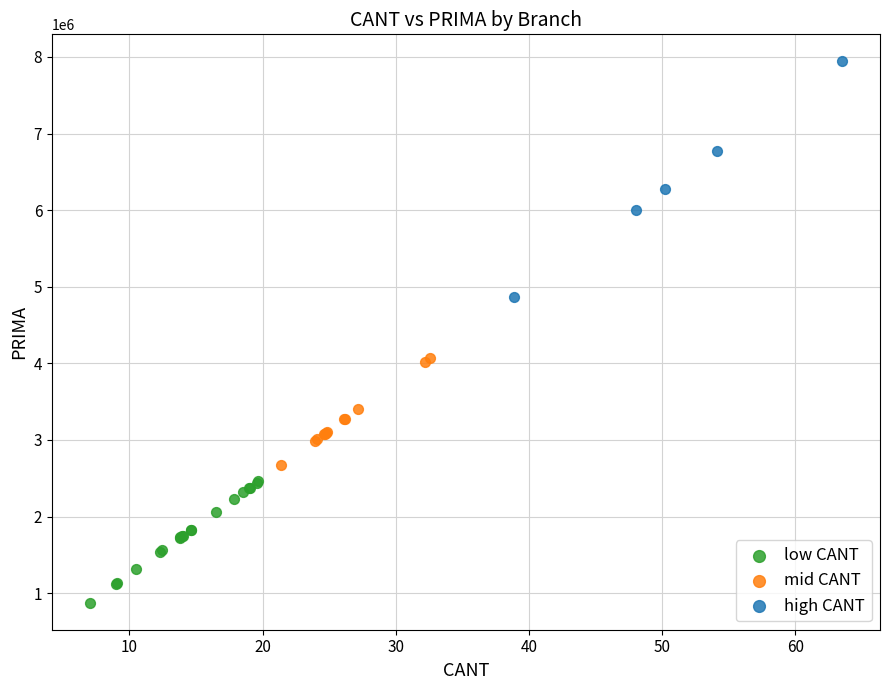

Which series has the largest Y range (max minus min)?

high CANT